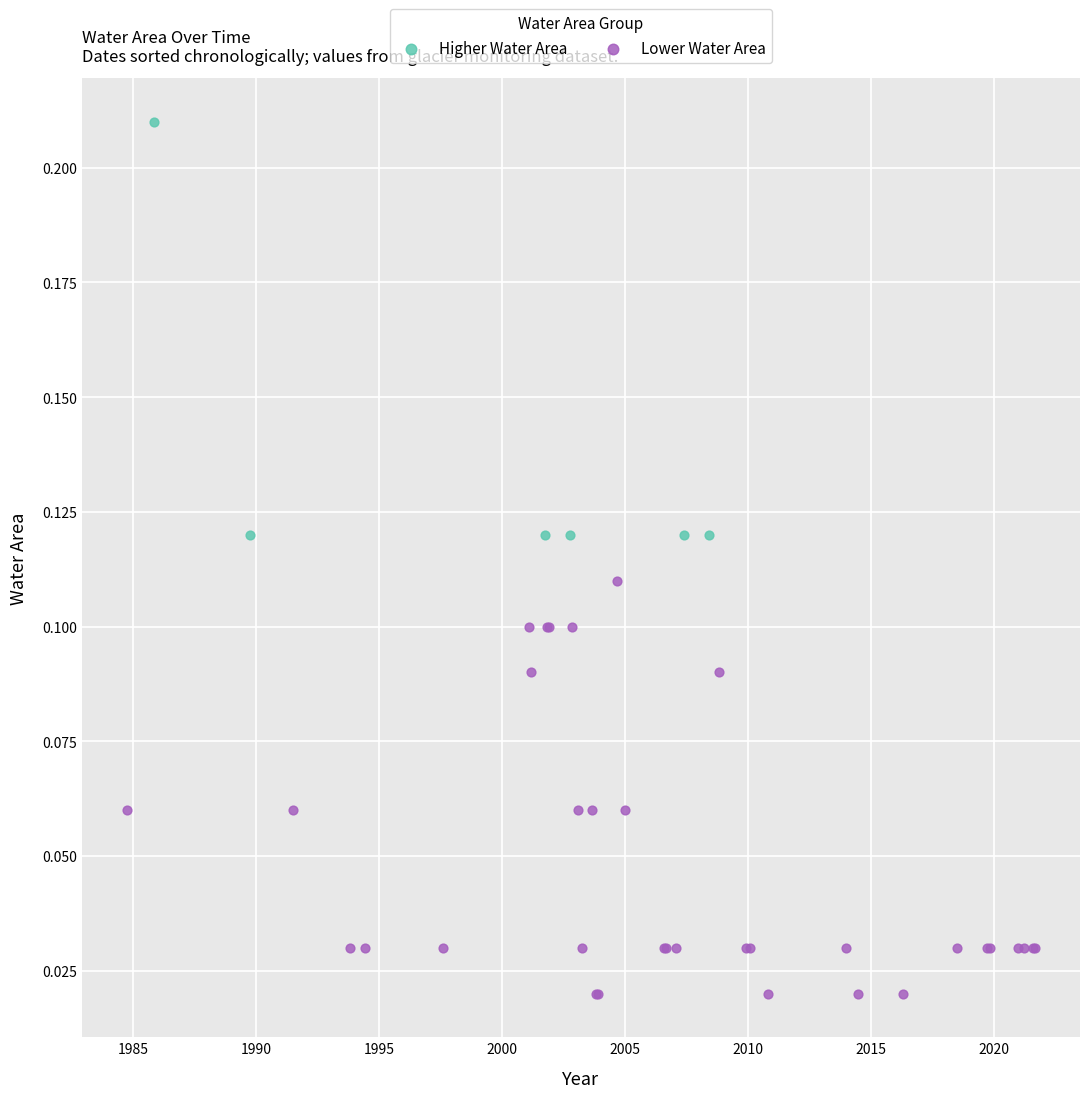

Which series contains the highest Y value?

Higher Water Area